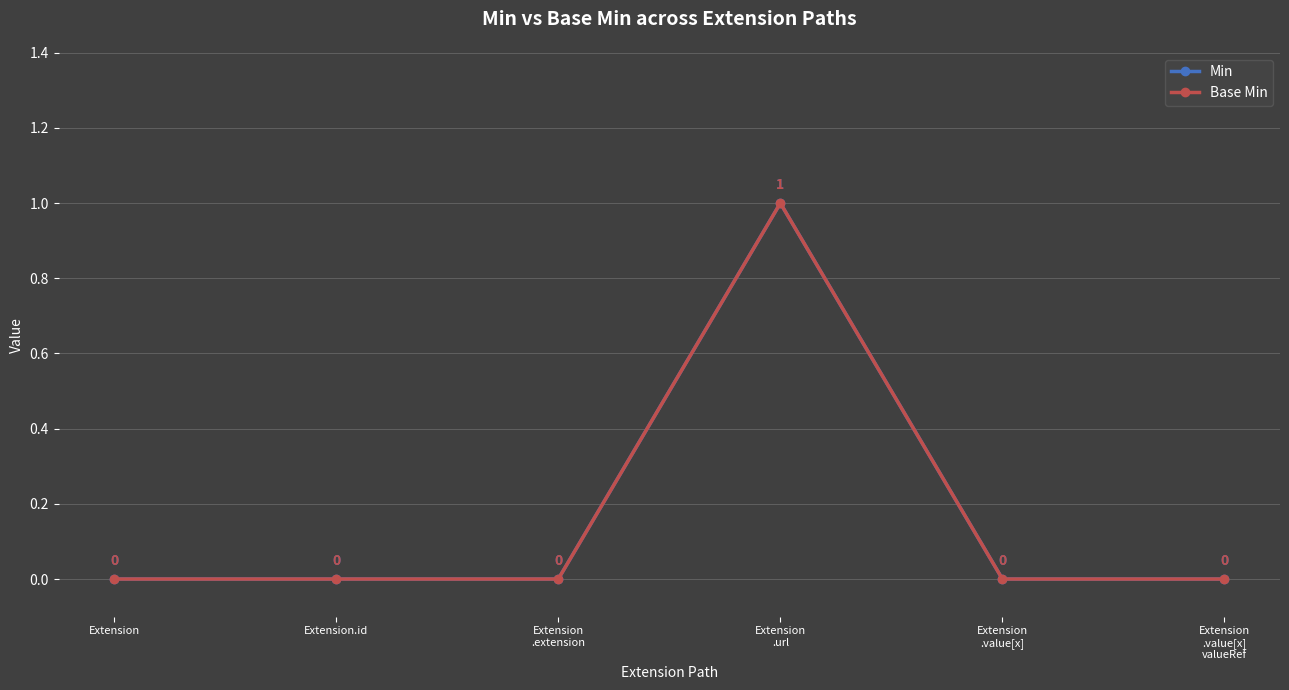

The value of Base Min at Extension
.url is 1. True or false?

True